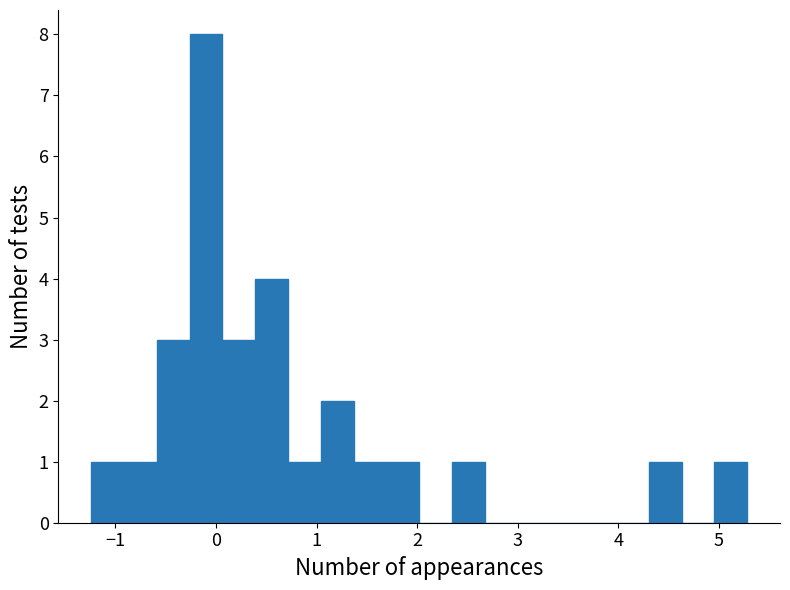

Read against the x-axis, roughly where is the centre of the tallest bar?

-0.1